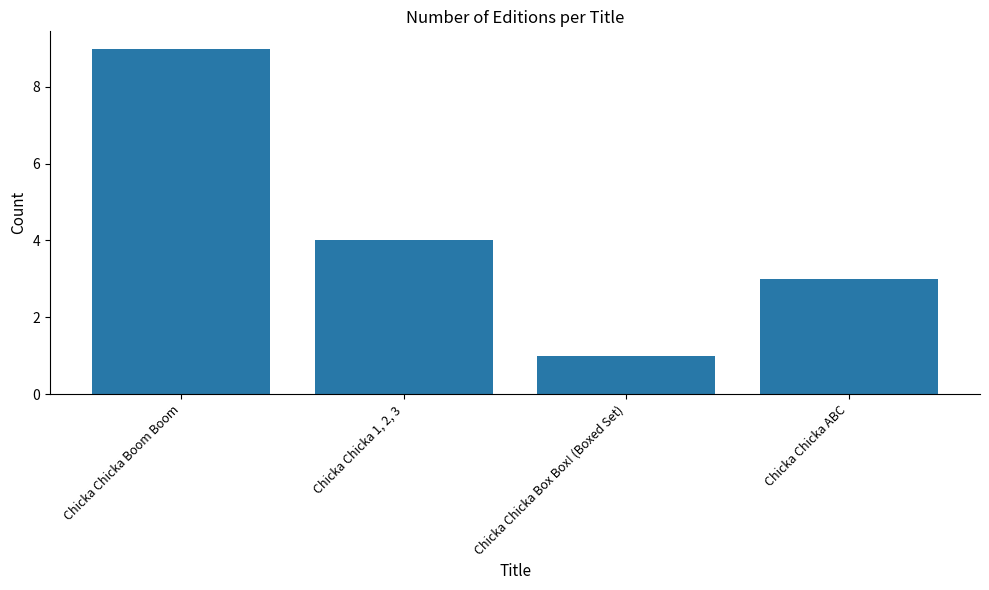

Reading left to right, transcribe all the data shown in this chart.

9	4	1	3